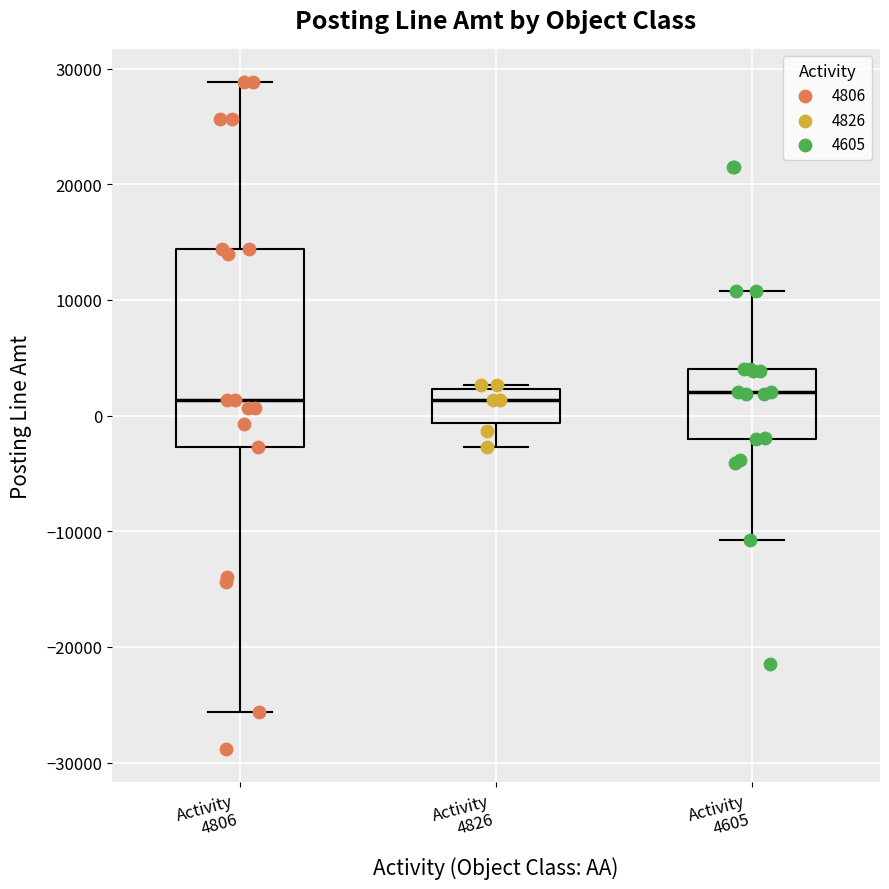

Reading left to right, read every box against the y-axis: the position of its median line, the range the box covers, and the ends of its whiskers. The values are not printed on the chart, so give them approximately, as read against the axis.

Activity 4806: median 1000, box -3000 to 14000, whiskers -26000 to 29000
Activity 4826: median 1000, box -1000 to 2000, whiskers -3000 to 3000
Activity 4605: median 2000, box -2000 to 4000, whiskers -11000 to 11000